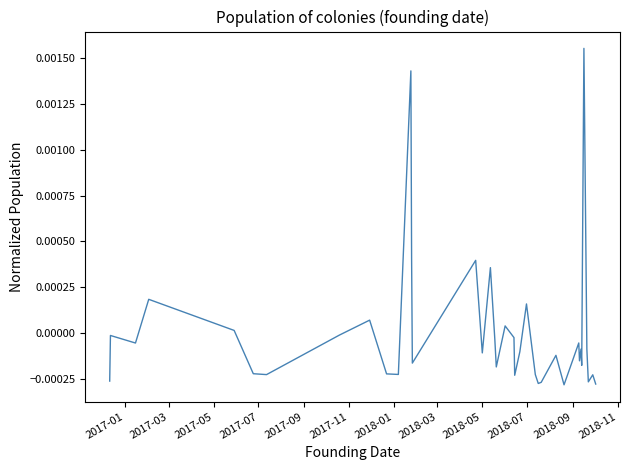

Is this an area chart (filled region under the line)?

No